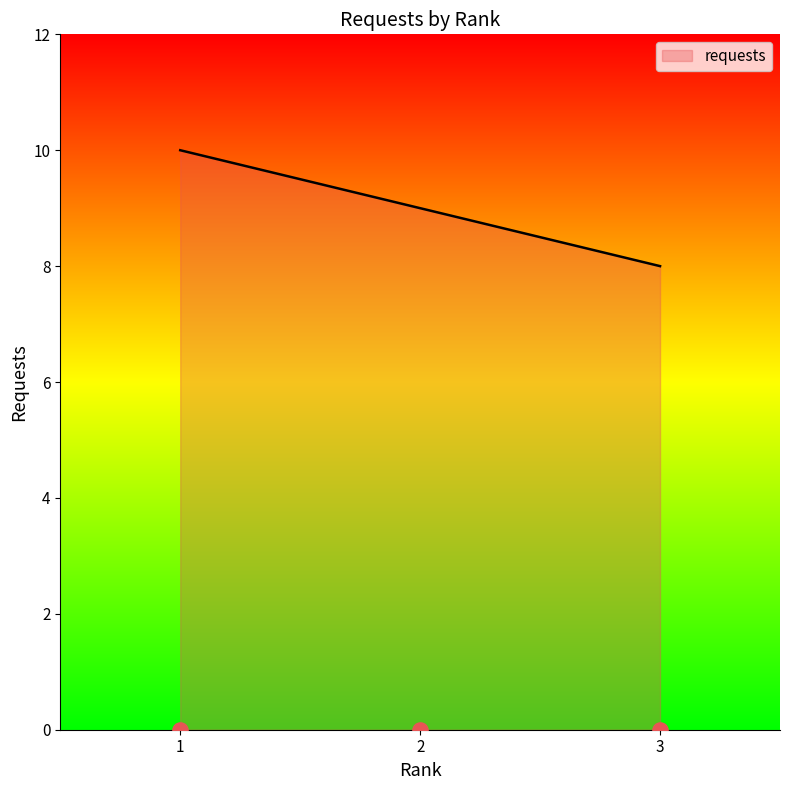

What is the change in value from 2 to 3?

-1